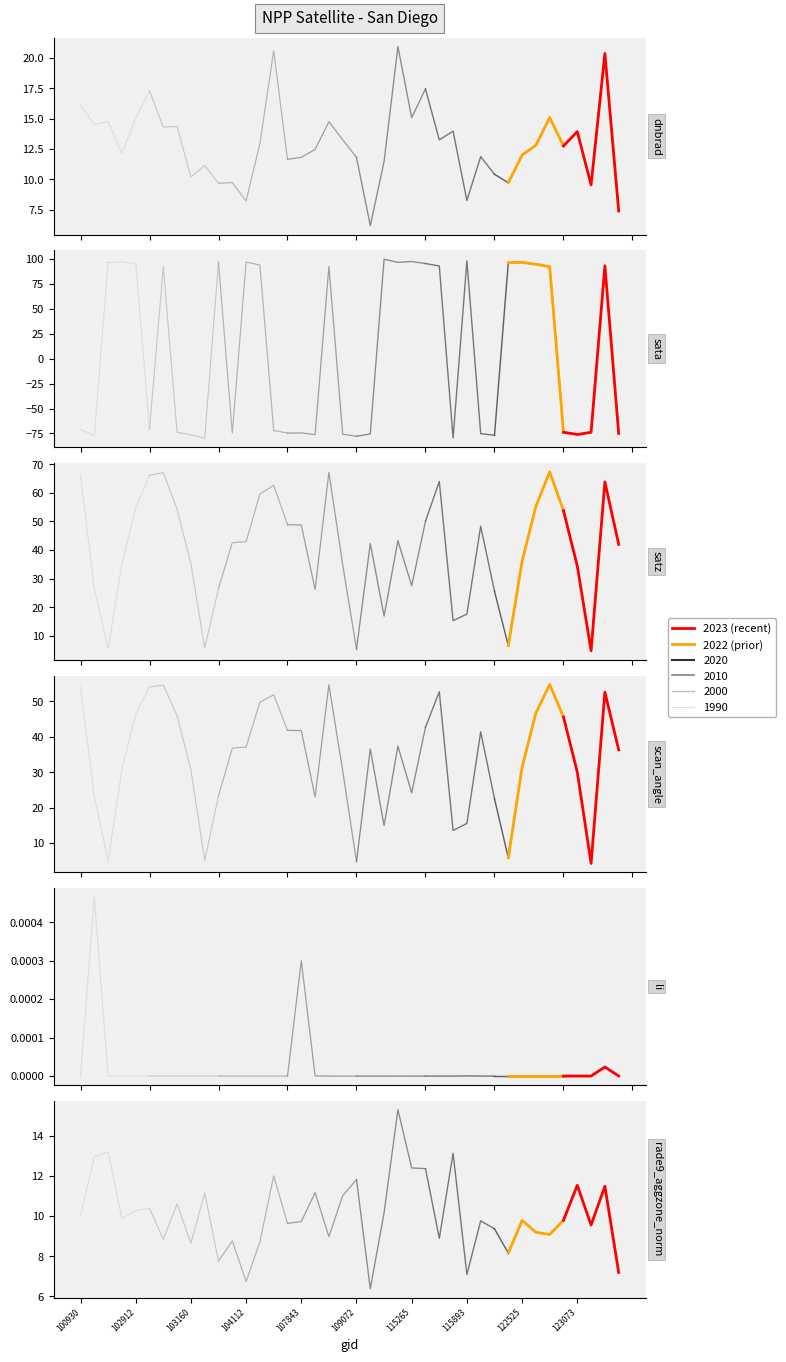

Count the number of categories in the chart.

40